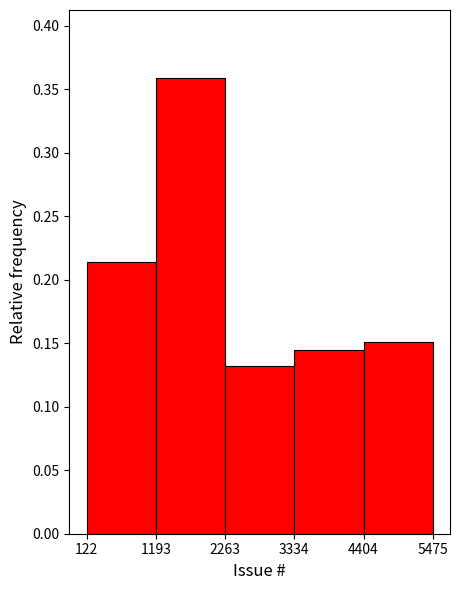

What is the height of the bar covering 122 to 1193 on the x-axis? The values are not printed on the chart, so give them approximately, as read against the axis.

0.215